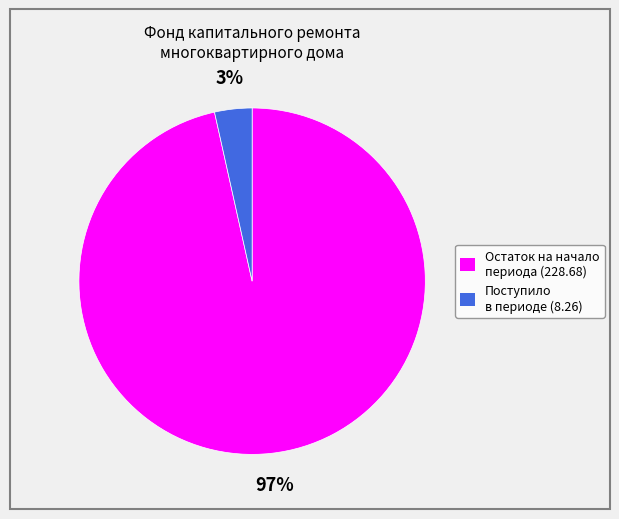

Is there a majority slice in this chart?

Yes